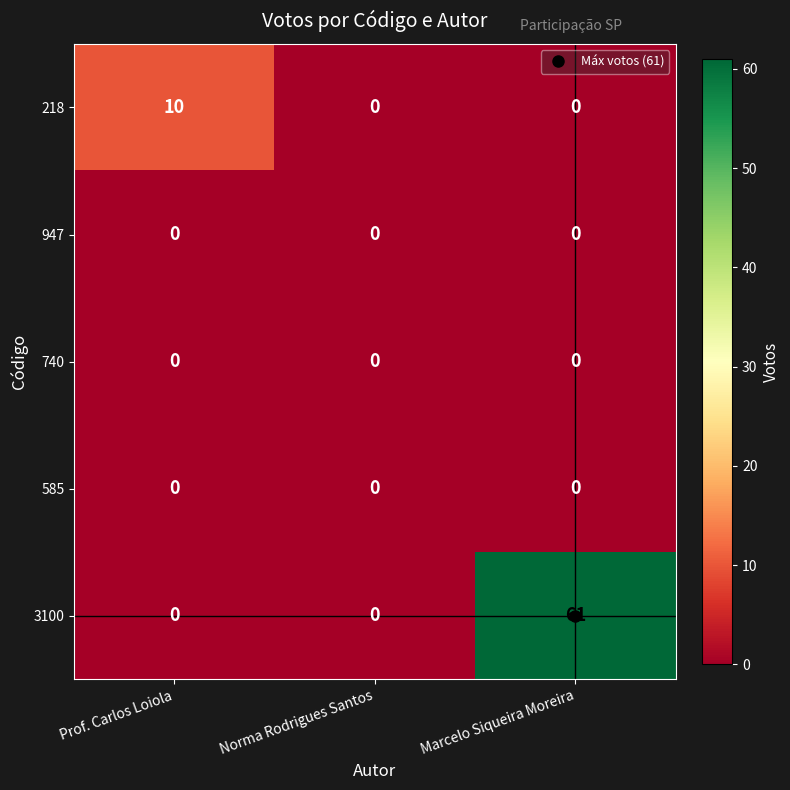

At which category is the sum across all series the highest?

Marcelo Siqueira Moreira